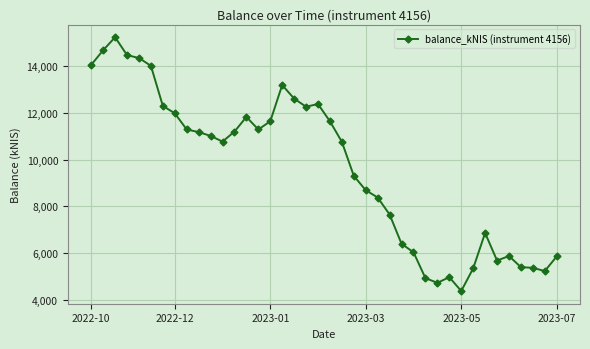

What is the minimum value shown in the chart?

4369.2